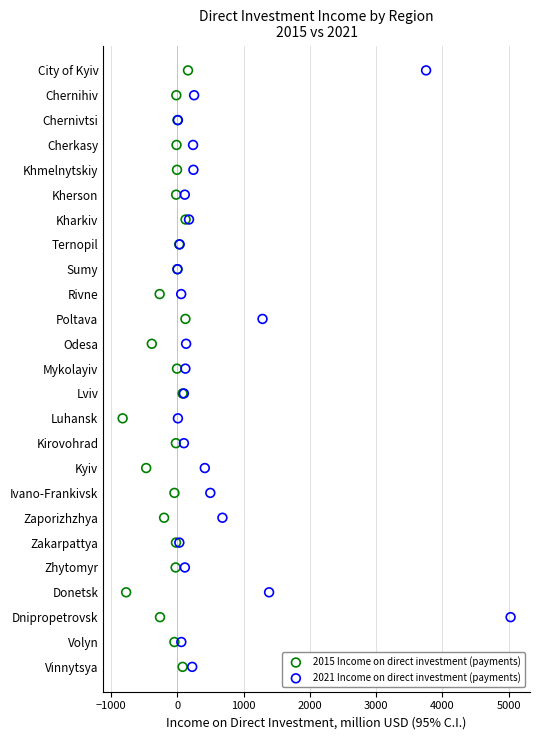

What are all the series names shown in the legend?

2015 Income on direct investment (payments), 2021 Income on direct investment (payments)